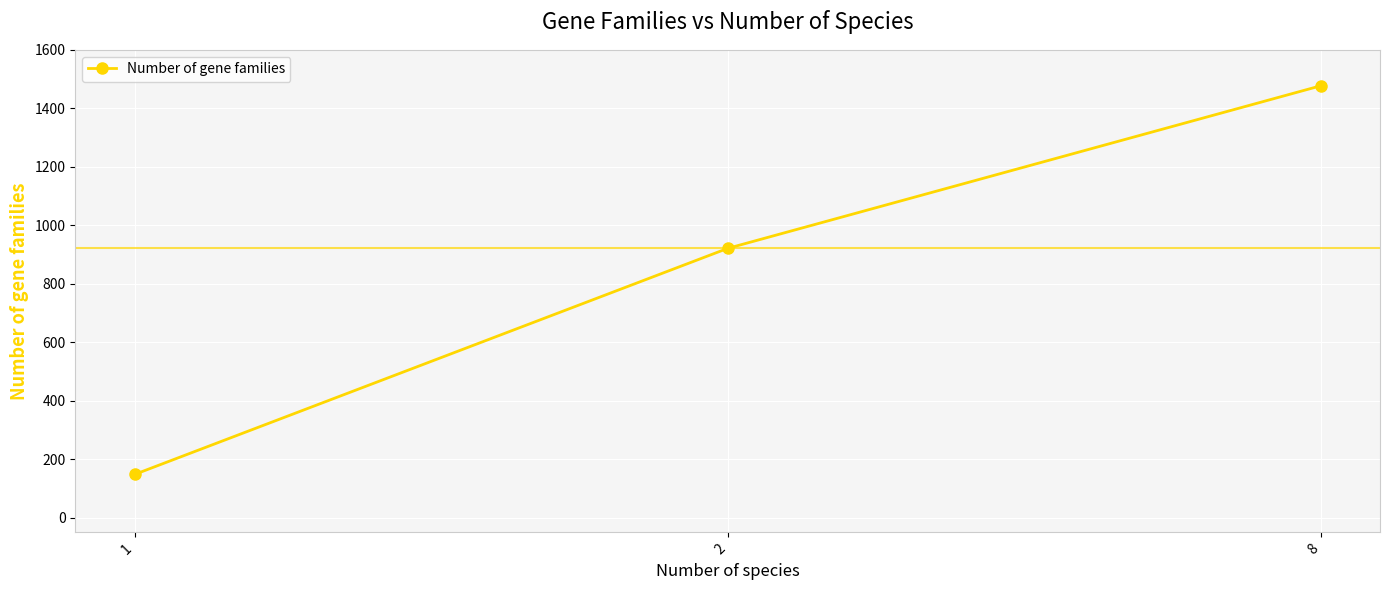

Read the value at 1, to the nearest 50.

150